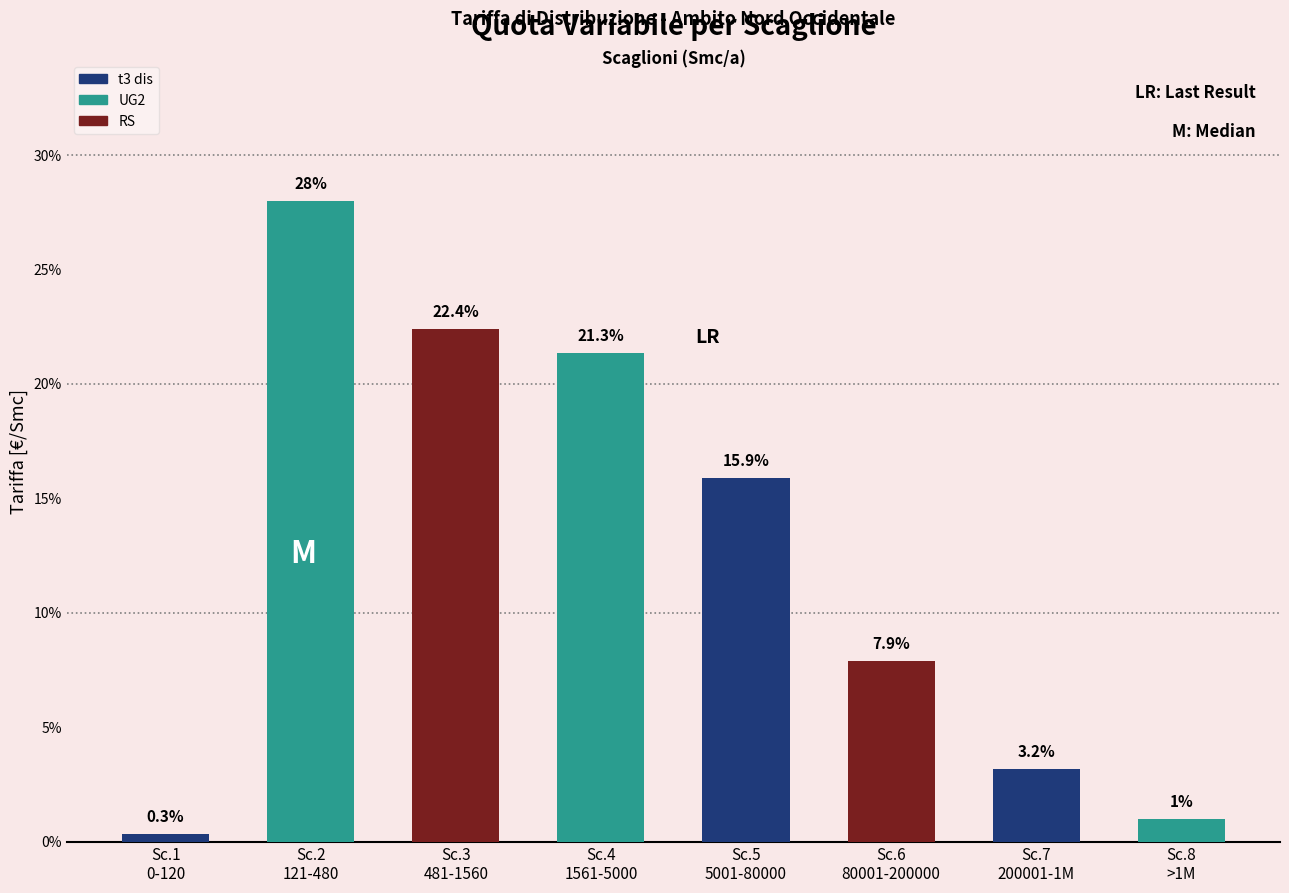

Reading left to right, list all the values displayed in this chart.

0.3	28.0	22.4	21.3	15.9	7.9	3.2	1.0